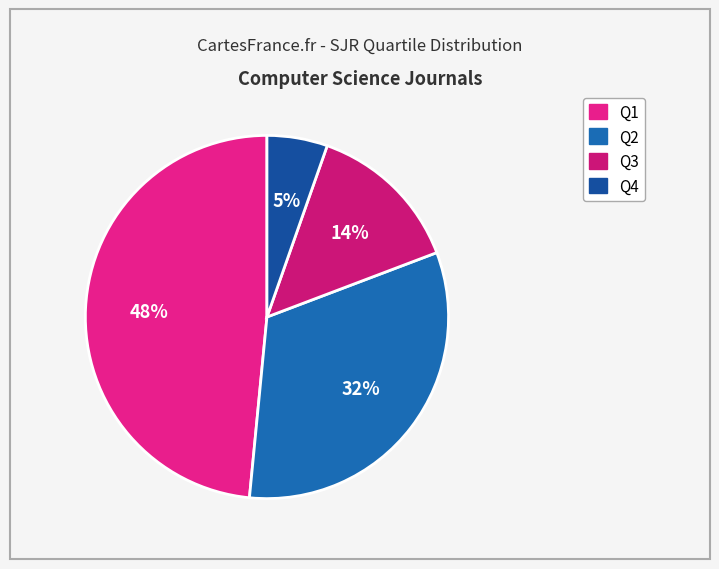

To the nearest percent, what is the difference between the Q2 and Q1 slice percentages?

16%